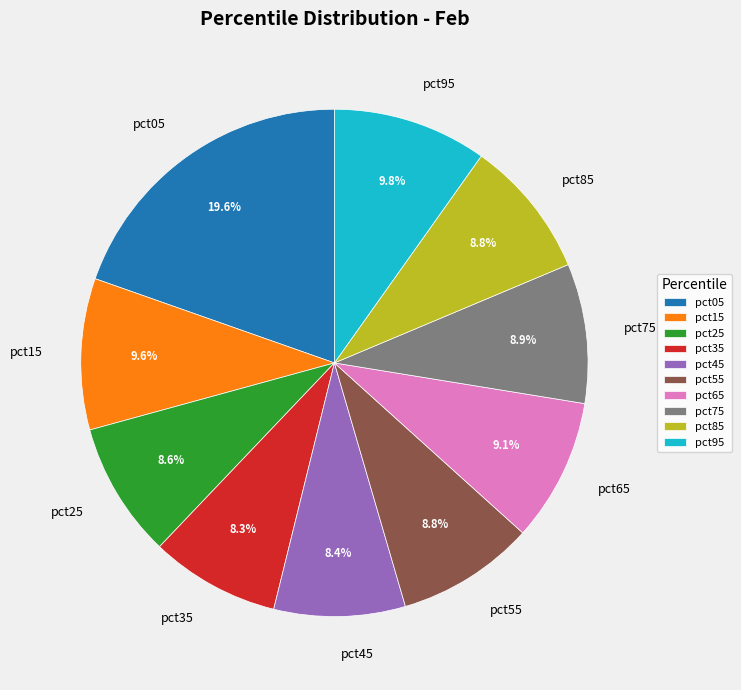

True or false: pct05 accounts for 20% of the total.

True